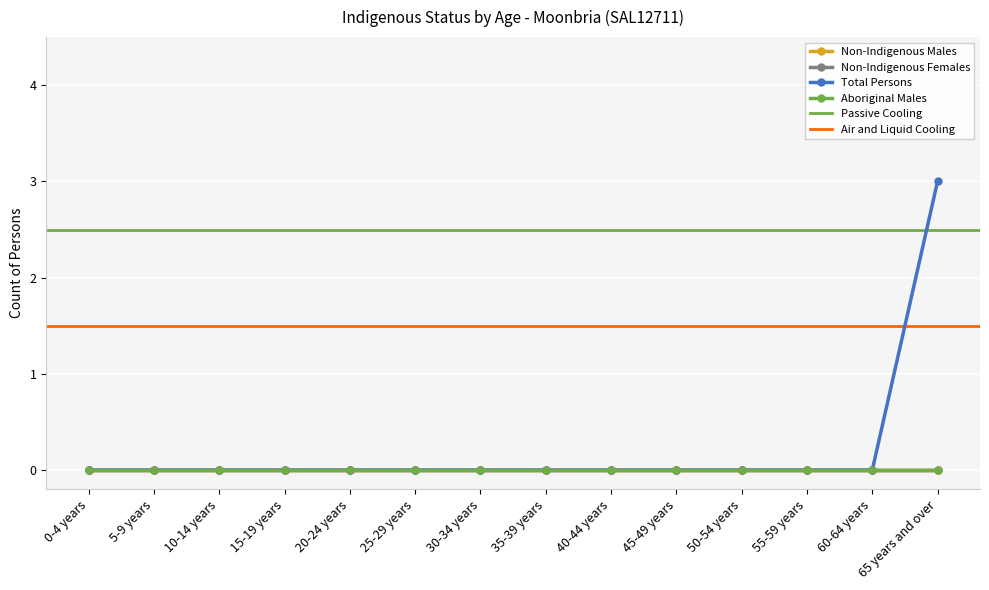

True or false: Aboriginal Males and Non-Indigenous Males intersect in this chart.

False